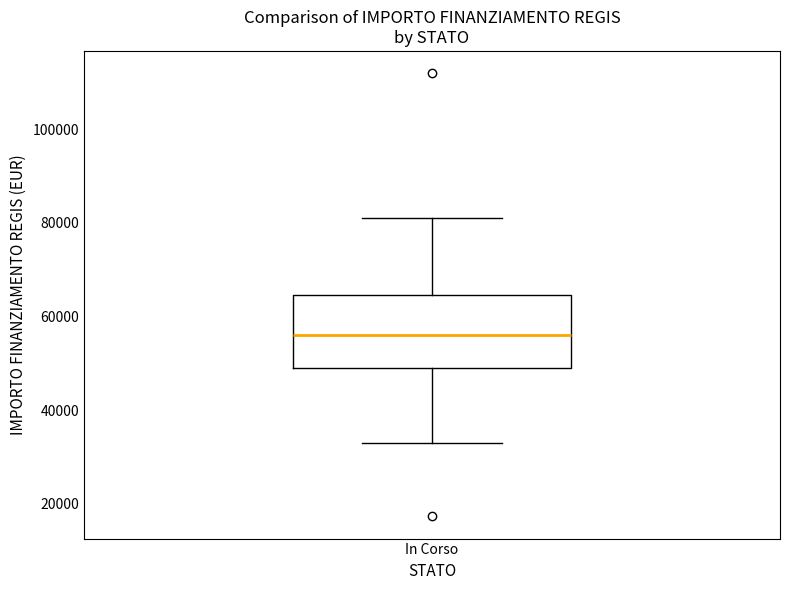

Where is the lower edge of the box for In Corso on the y-axis? The values are not printed on the chart, so give them approximately, as read against the axis.

50000